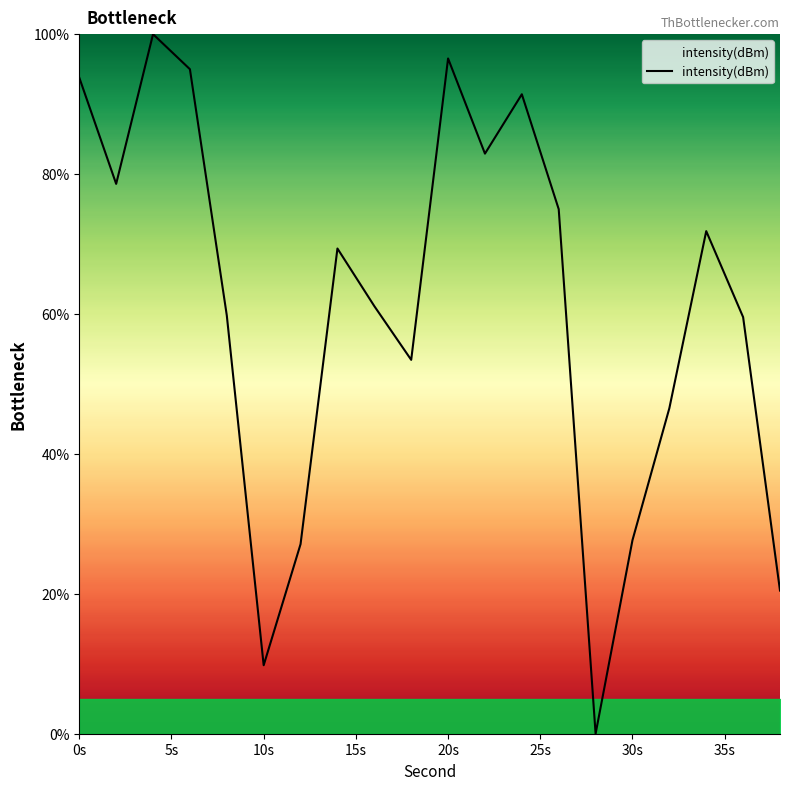

What is the greatest value displayed?

100.0